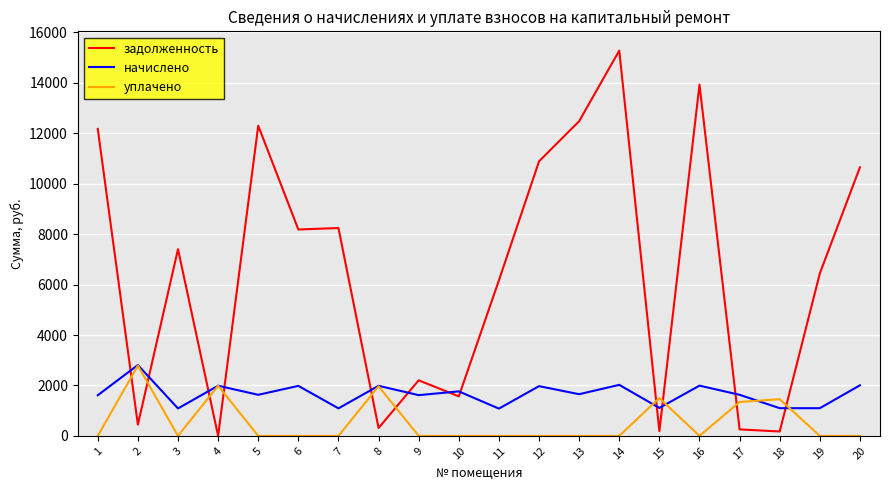

Which series has the widest spread of values?

задолженность